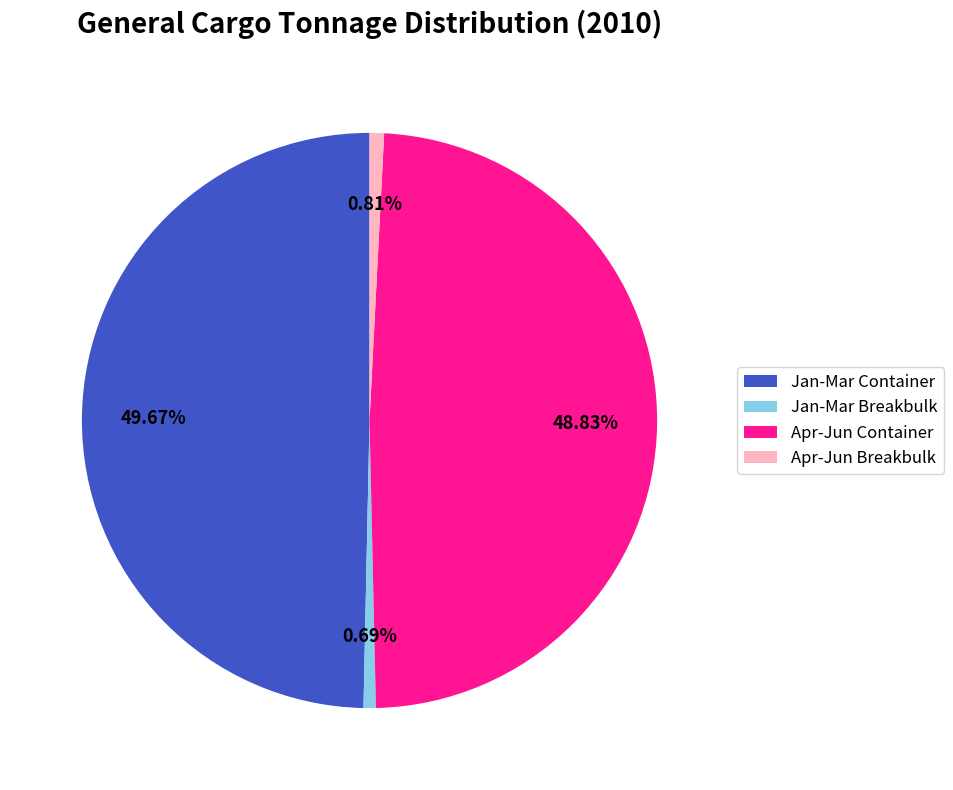

Count the number of slices in the pie.

4